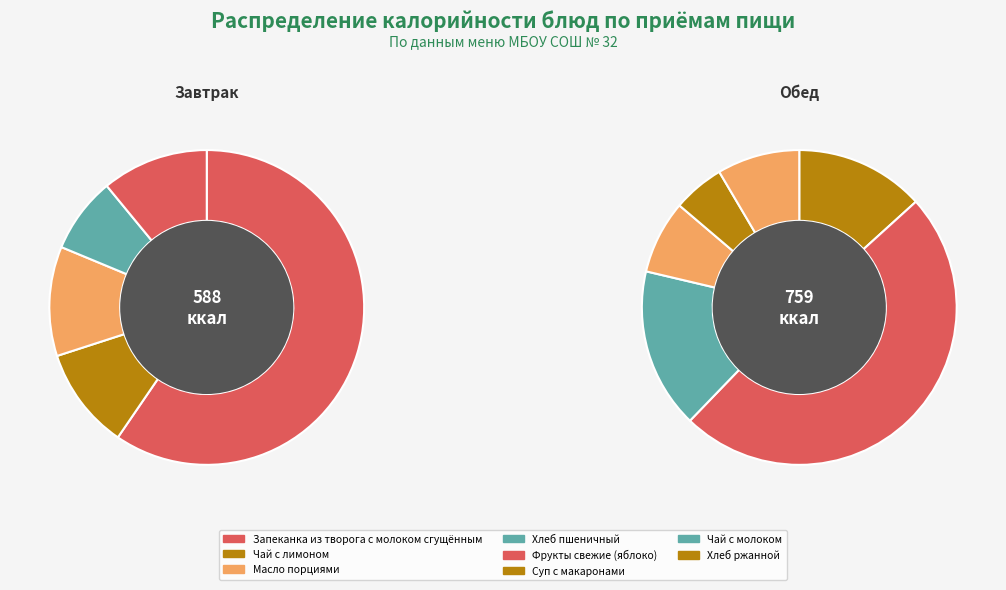

How many slices are in this pie chart?

11